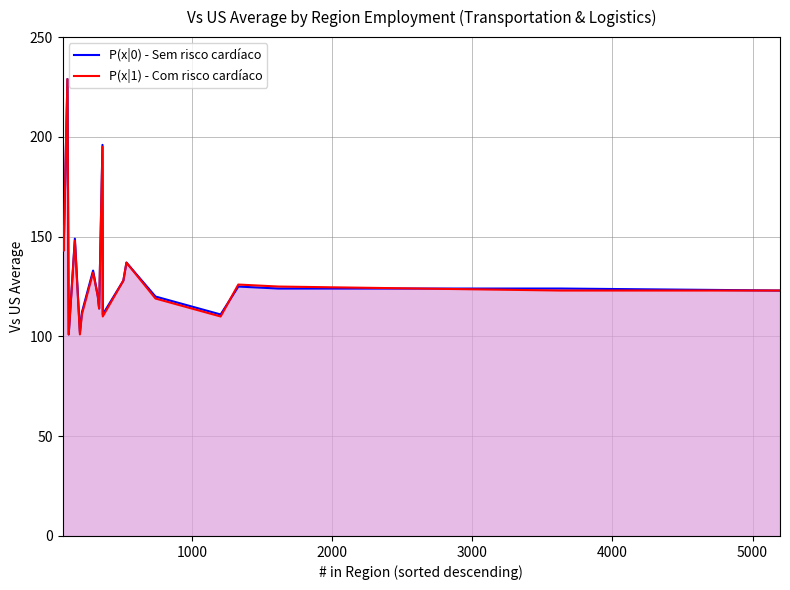

At 0, list the series in order from smallest to largest.

P(x|0) - Sem risco cardíaco, P(x|1) - Com risco cardíaco